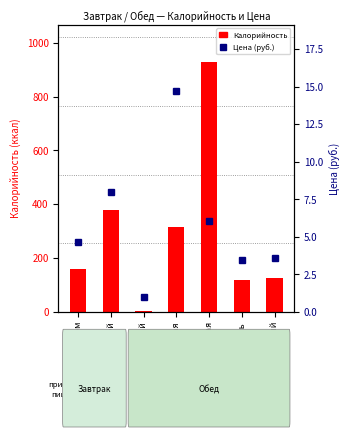

What is the sum of all Цена values?

41.5